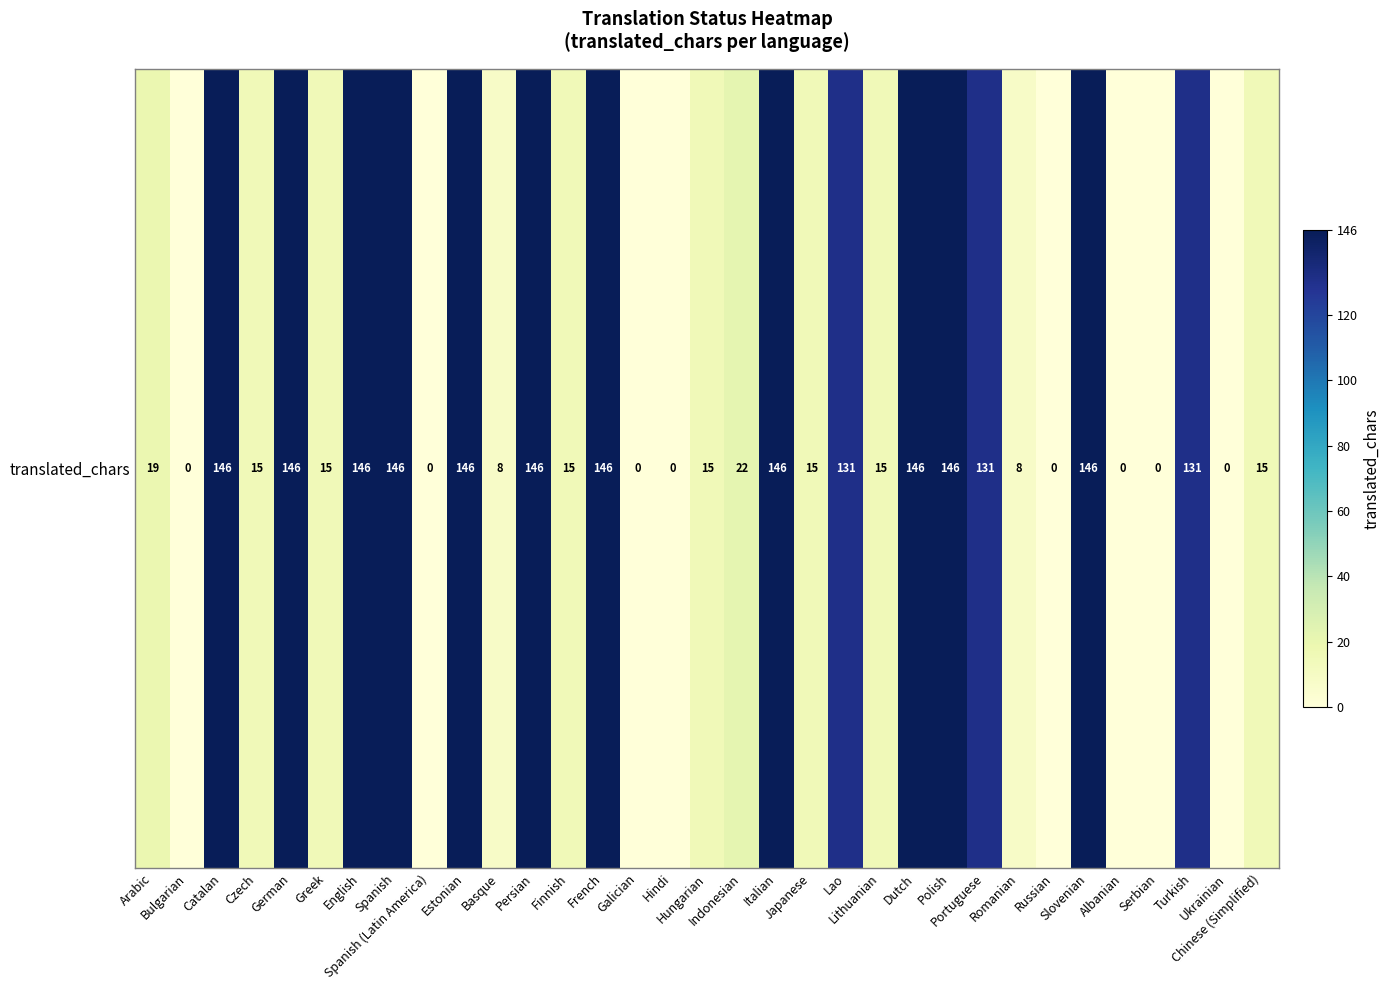

Reading left to right, list all the values displayed in this chart.

19	0	146	15	146	15	146	146	0	146	8	146	15	146	0	0	15	22	146	15	131	15	146	146	131	8	0	146	0	0	131	0	15